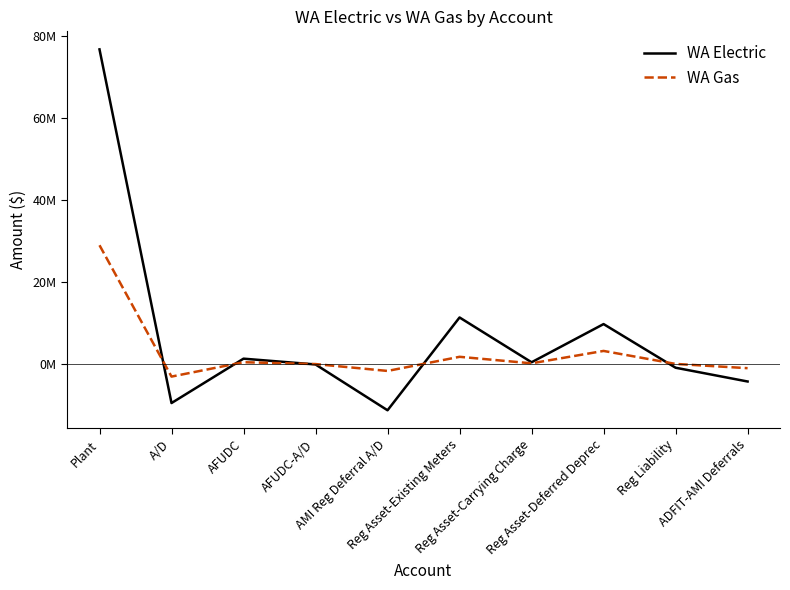

Does the chart have visible grid lines?

No